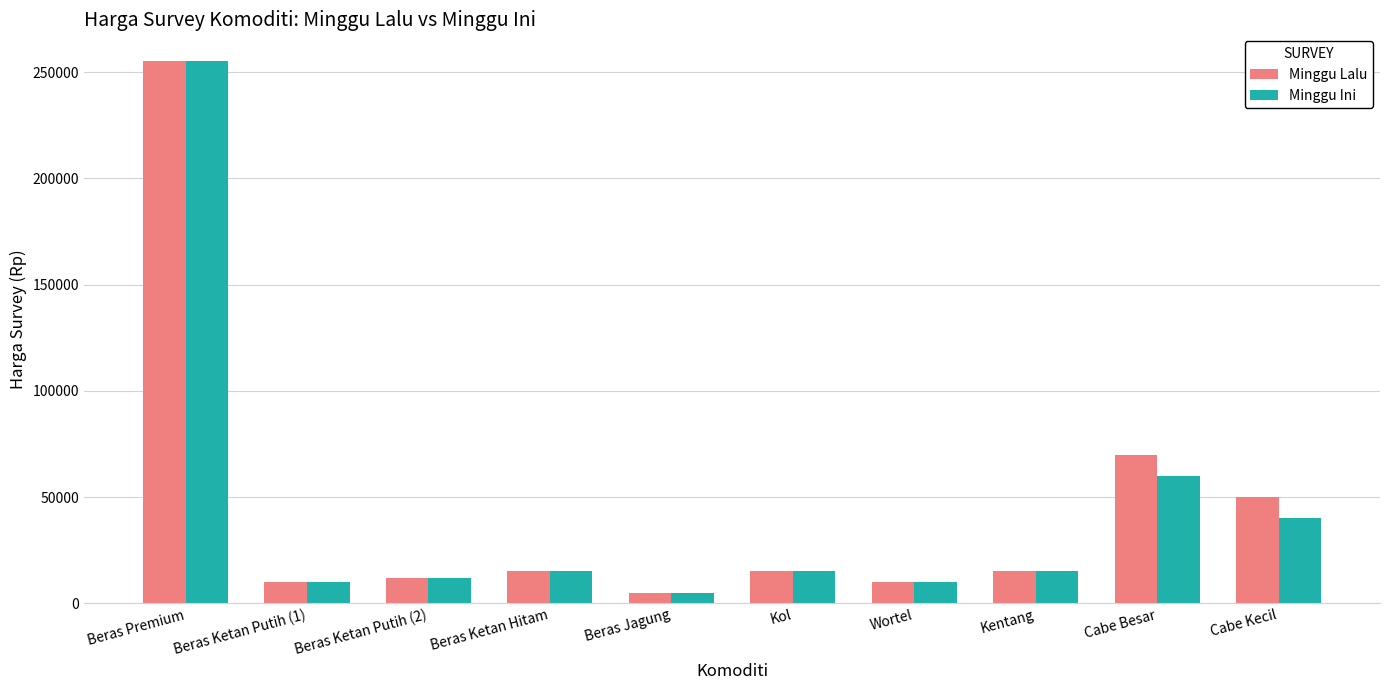

At which category is the sum across all series the highest?

Beras Premium